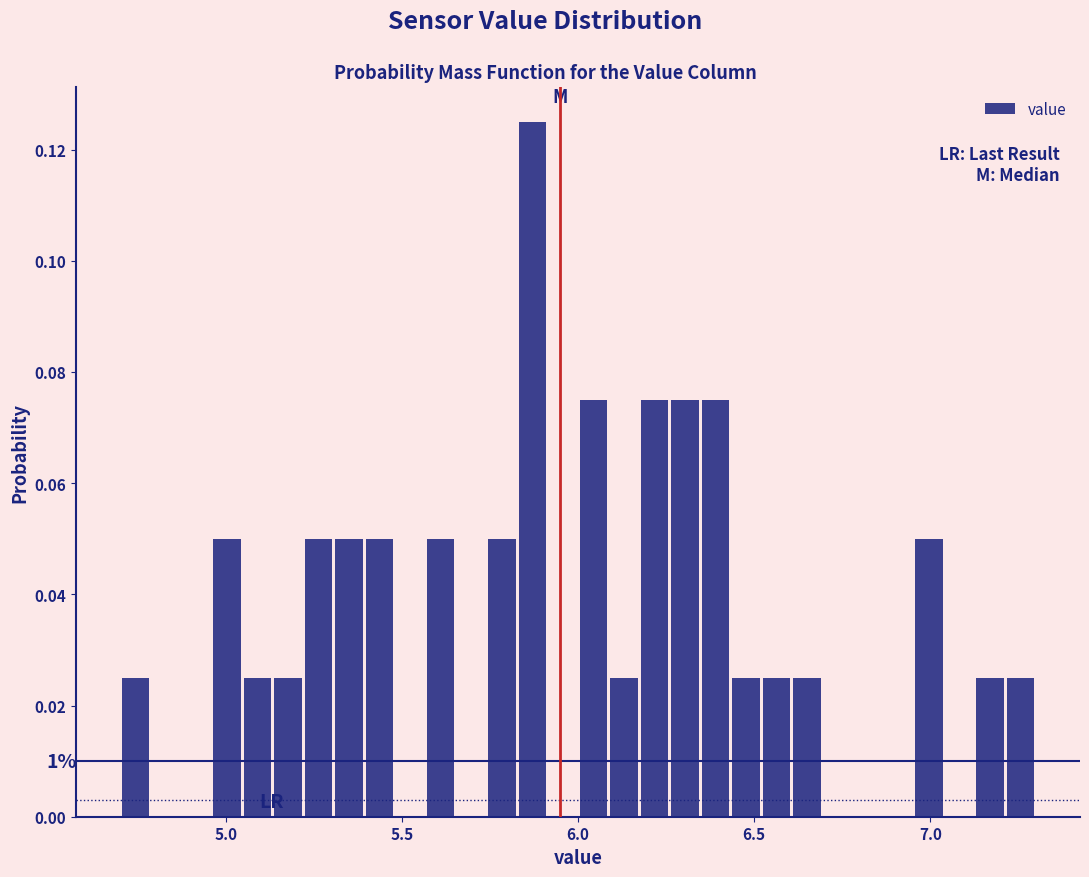

Around what value on the x-axis is the tallest bar? Give the approximate position of its centre, as read against the axis.

5.85